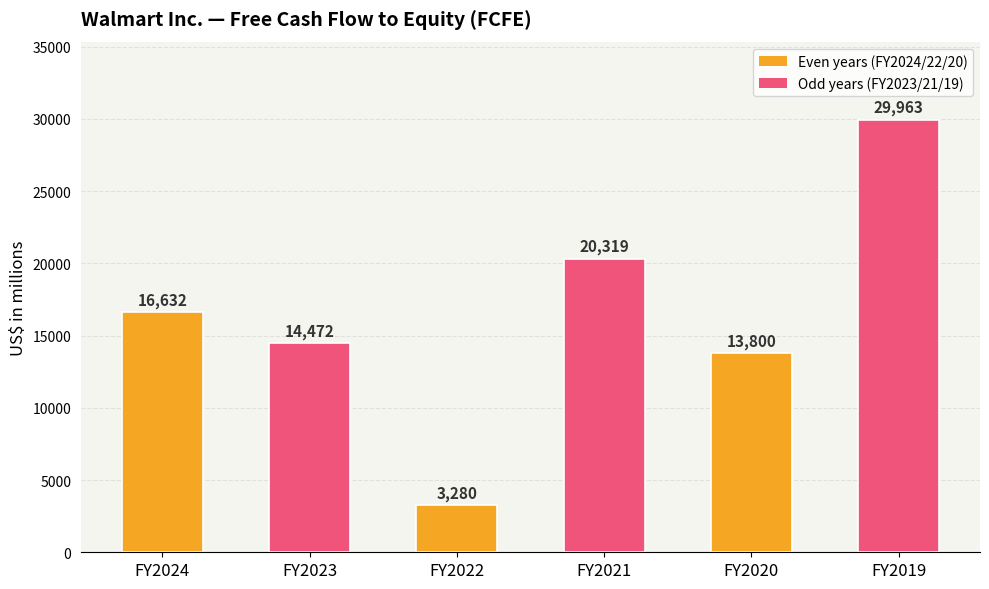

Does the chart contain stacked bars?

No